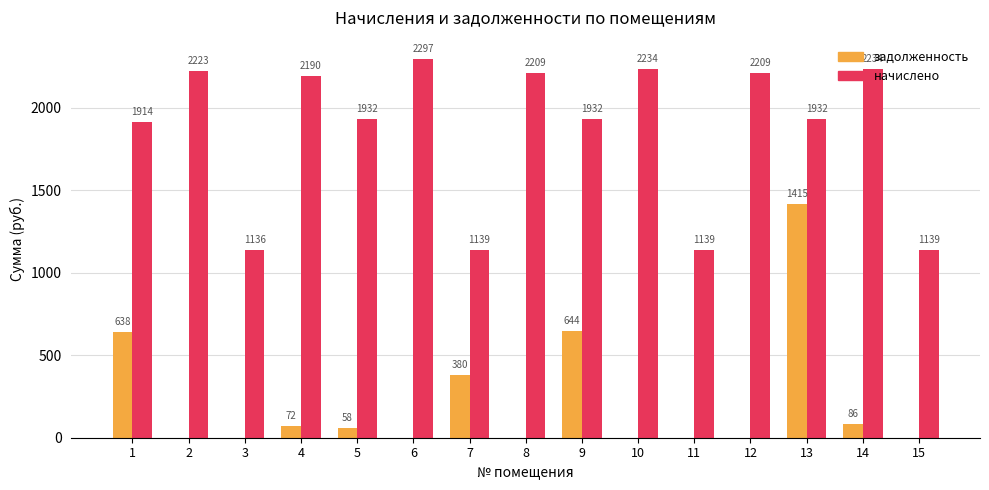

At which category is the sum across all series the highest?

13